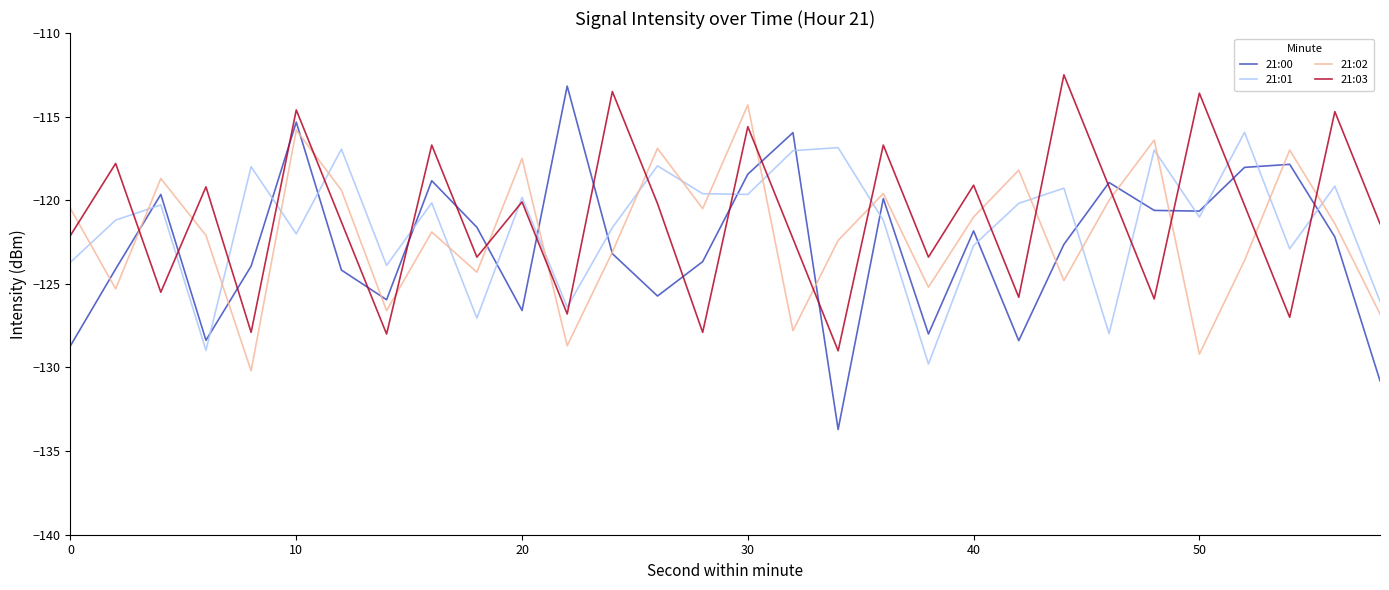

What are all the series names shown in the legend?

21:00, 21:01, 21:02, 21:03